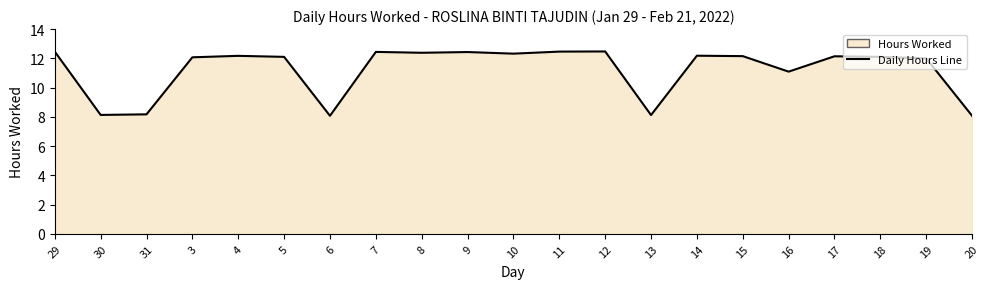

How many points are higher than both their immediate neighbors (excluding endpoints)?

6